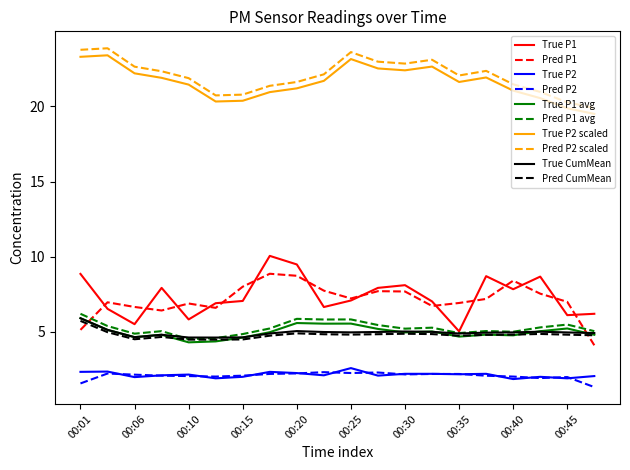

What is the lowest value of the Pred P2 scaled series?

19.9